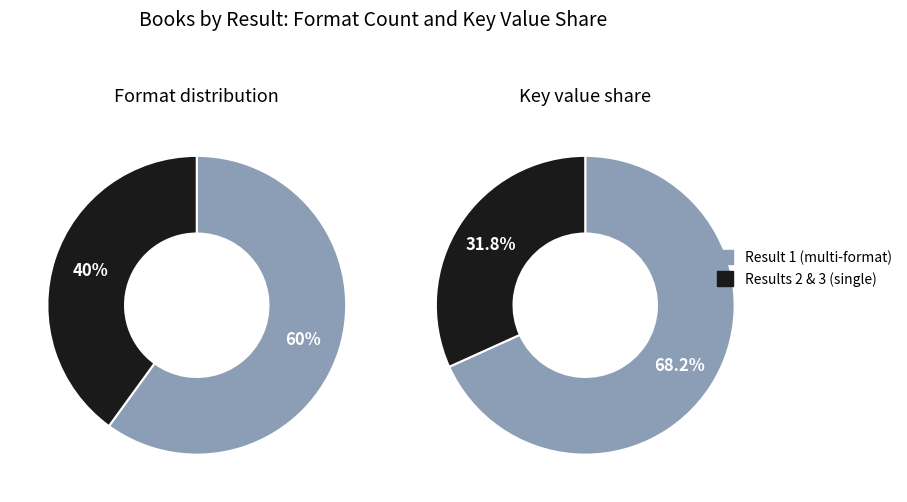

Is there a majority slice in this chart?

Yes